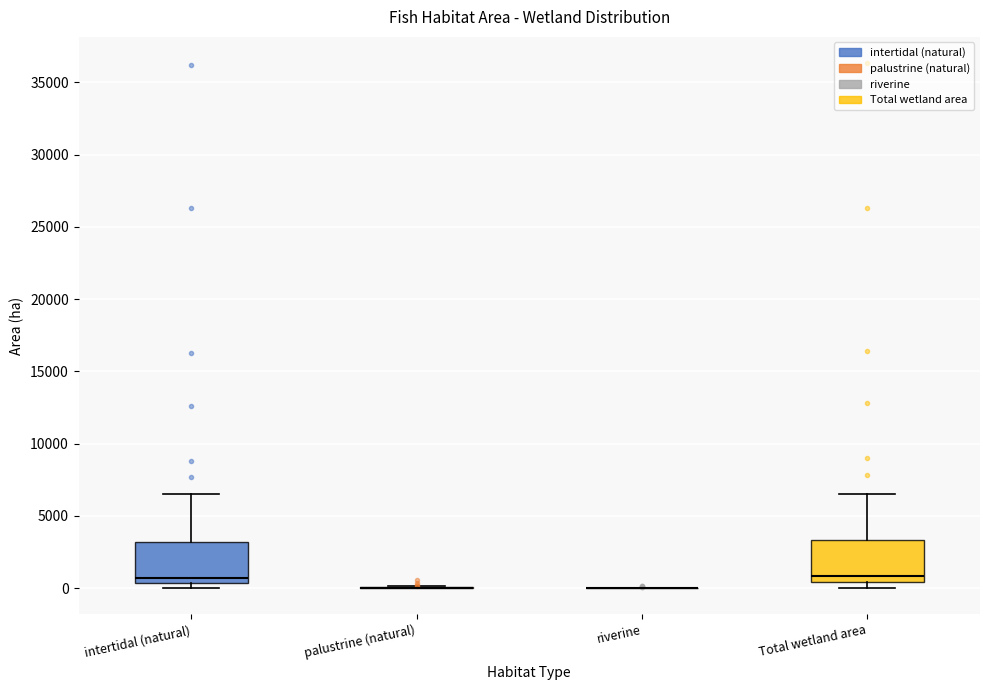

Reading left to right, read every box against the y-axis: the position of its median line, the range the box covers, and the ends of its whiskers. The values are not printed on the chart, so give them approximately, as read against the axis.

intertidal (natural): median 500 (just above the box's lower edge), box 500 to 3000, whiskers 0 to 6500
palustrine (natural): box collapsed to a line at 0, whiskers 0 to 0
riverine: box collapsed to a line at 0, whiskers 0 to 0
Total wetland area: median 1000, box 500 to 3500, whiskers 0 to 6500